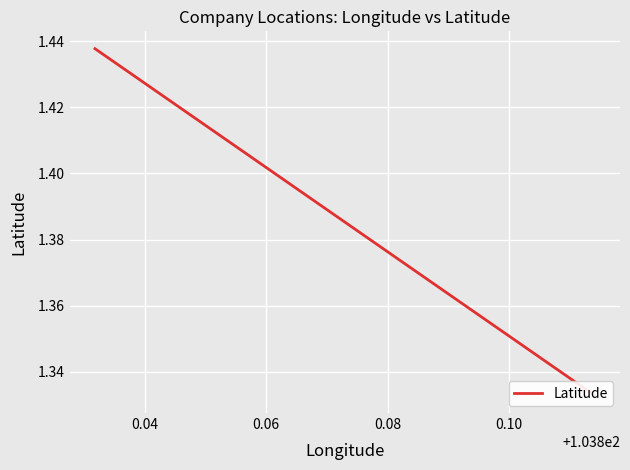

How many series are shown in this chart?

1